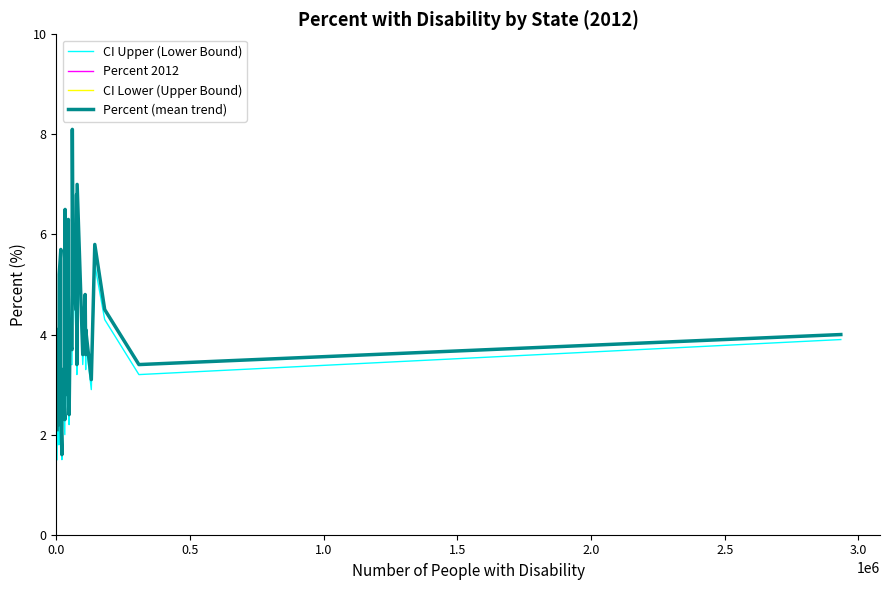

True or false: Percent (mean trend) and CI Lower (Upper Bound) cross at least once.

False